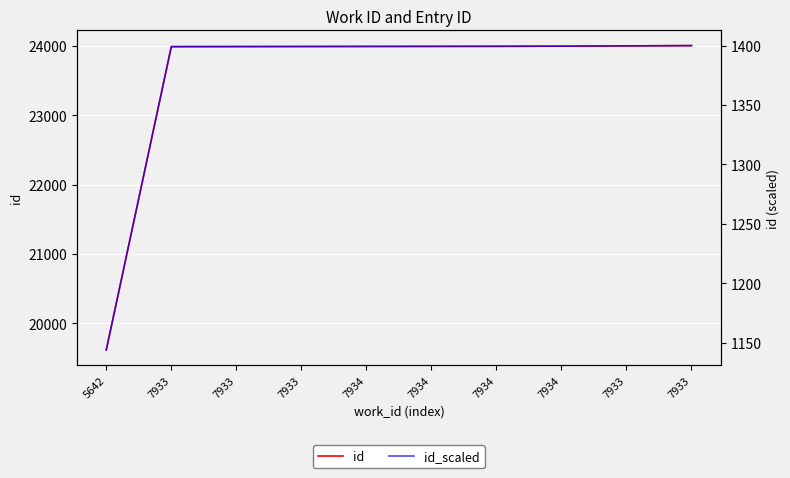

What is the value of the id_scaled point at the 6th from the left?

1399.3